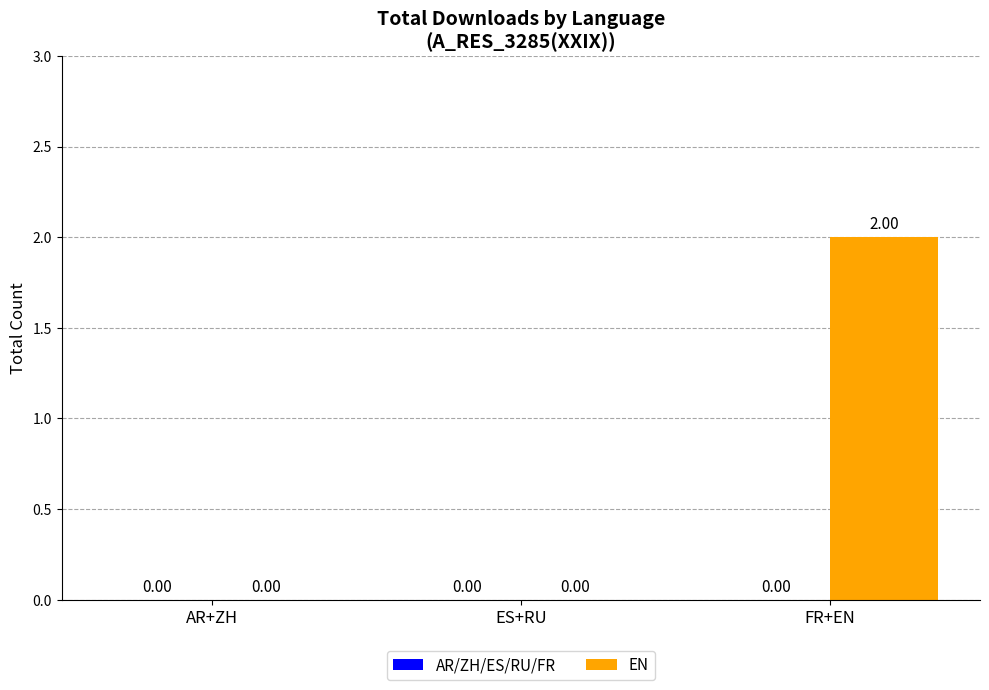

Between AR+ZH and FR+EN, which is larger?

FR+EN